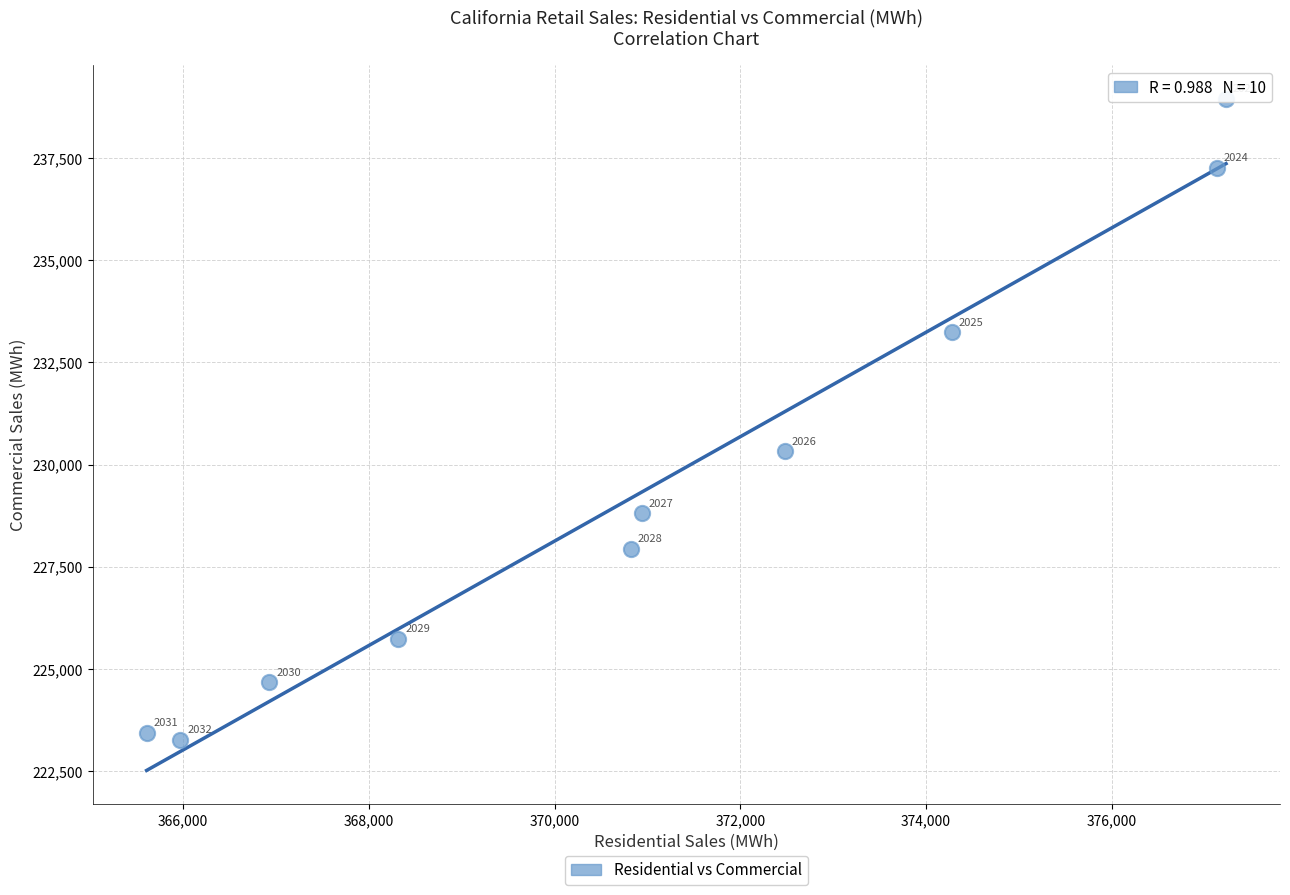

What is the average X value?

370969.9